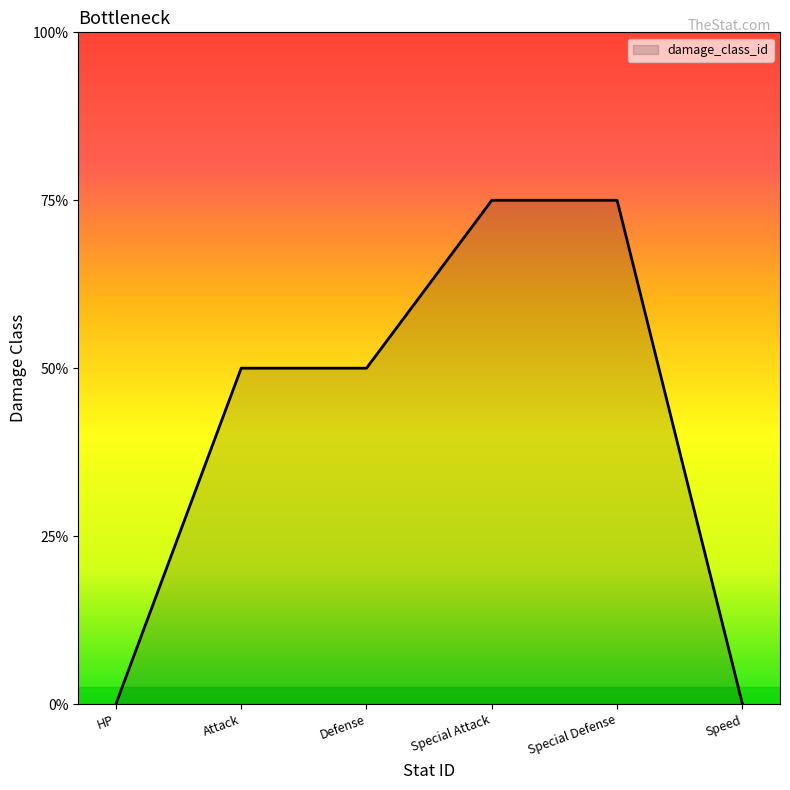

Does the chart have visible grid lines?

No